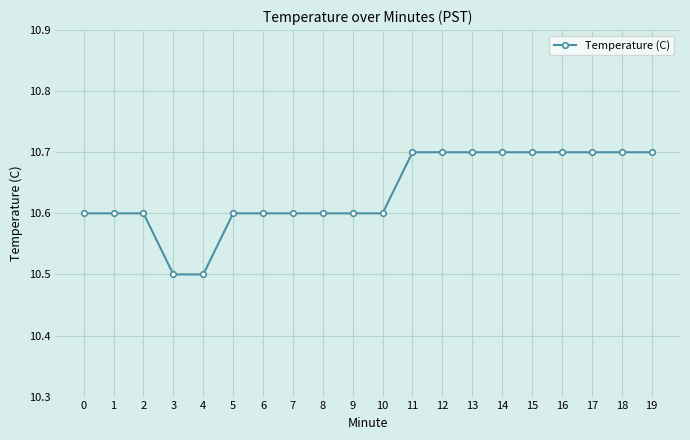

Count the values in the range 10 to 11.

20